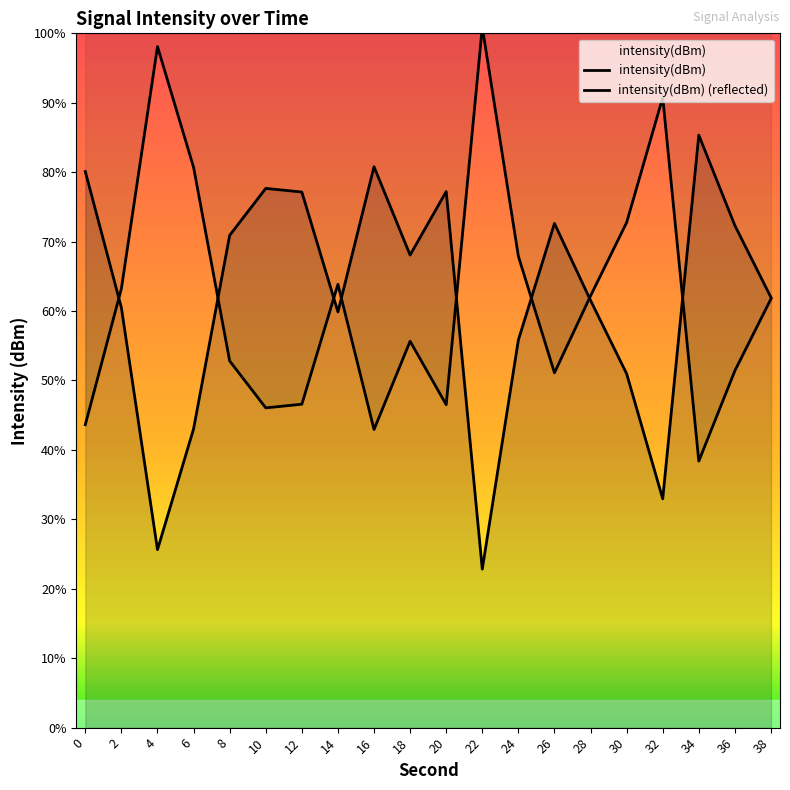

What is the approximate value of intensity(dBm) (reflected) at 36?

-129.4